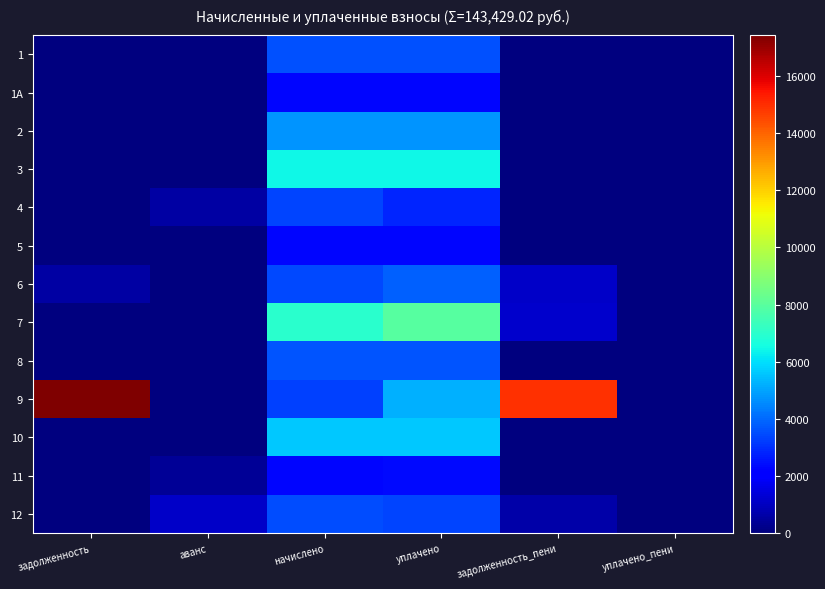

Reading left to right, transcribe all the data shown in this chart.

1: задолженность=0.0	аванс=0.0	начислено=3552.1	уплачено=3552.1	задолженность_пени=0.0	уплачено_пени=0.0
1А: задолженность=0.0	аванс=0.0	начислено=2252.2	уплачено=2252.2	задолженность_пени=0.0	уплачено_пени=0.0
2: задолженность=0.0	аванс=0.0	начислено=4711.3	уплачено=4711.3	задолженность_пени=0.0	уплачено_пени=0.0
3: задолженность=0.0	аванс=0.0	начислено=6425.3	уплачено=6425.3	задолженность_пени=0.0	уплачено_пени=0.0
4: задолженность=0.0	аванс=563.0	начислено=3378.2	уплачено=2854.5	задолженность_пени=0.0	уплачено_пени=0.0
5: задолженность=0.0	аванс=0.0	начислено=2293.6	уплачено=2293.6	задолженность_пени=0.0	уплачено_пени=0.0
6: задолженность=568.6	аванс=0.0	начислено=3411.4	уплачено=3855.5	задолженность_пени=1137.1	уплачено_пени=14.3
7: задолженность=0.0	аванс=0.0	начислено=6971.7	уплачено=7965.2	задолженность_пени=1162.0	уплачено_пени=49.2
8: задолженность=0.0	аванс=0.0	начислено=3618.4	уплачено=3618.4	задолженность_пени=0.0	уплачено_пени=0.0
9: задолженность=17432.1	аванс=0.0	начислено=3320.3	уплачено=5234.7	задолженность_пени=14917.0	уплачено_пени=0.0
10: задолженность=0.0	аванс=0.0	начислено=5647.0	уплачено=5647.0	задолженность_пени=0.0	уплачено_пени=0.0
11: задолженность=0.0	аванс=383.0	начислено=2293.6	уплачено=2322.0	задолженность_пени=0.0	уплачено_пени=0.0
12: задолженность=0.0	аванс=1103.0	начислено=3477.6	уплачено=3367.7	задолженность_пени=635.8	уплачено_пени=12.1